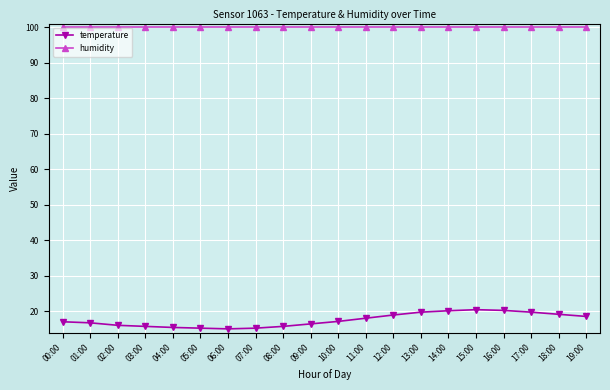

How many lines are shown in the chart?

2